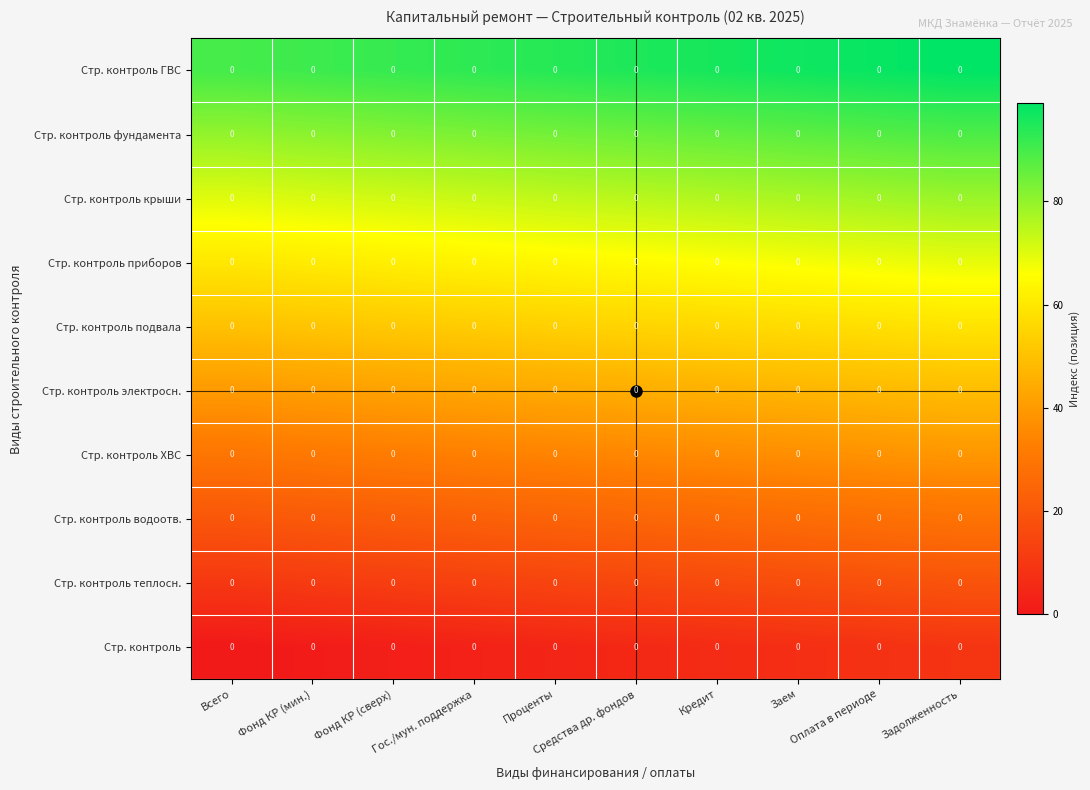

Rank the categories by Стр. контроль электросн. value from lowest to highest.

Всего, Фонд КР (мин.), Фонд КР (сверх), Гос./мун. поддержка, Проценты, Средства др. фондов, Кредит, Заем, Оплата в периоде, Задолженность